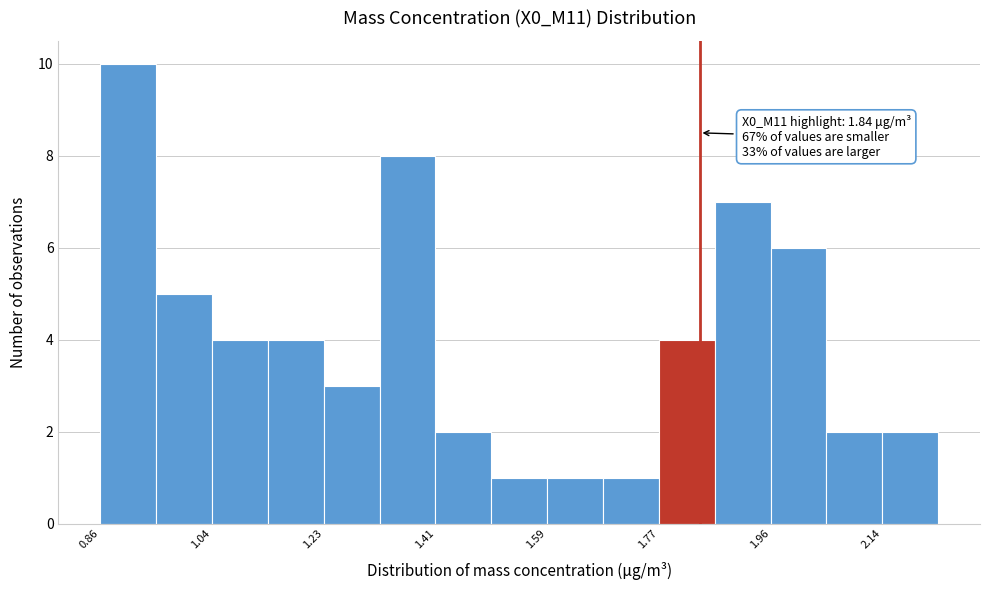

Over which range of the x-axis is the bar tallest?

0.86 to 0.96